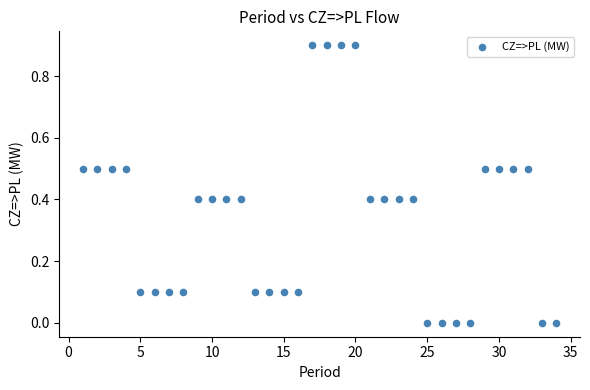

What is the range of Y values (max minus min)?

0.9